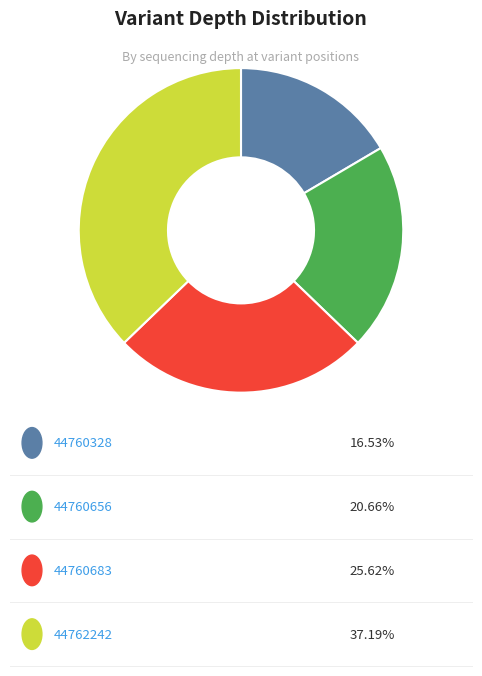

Does any single category account for the majority?

No